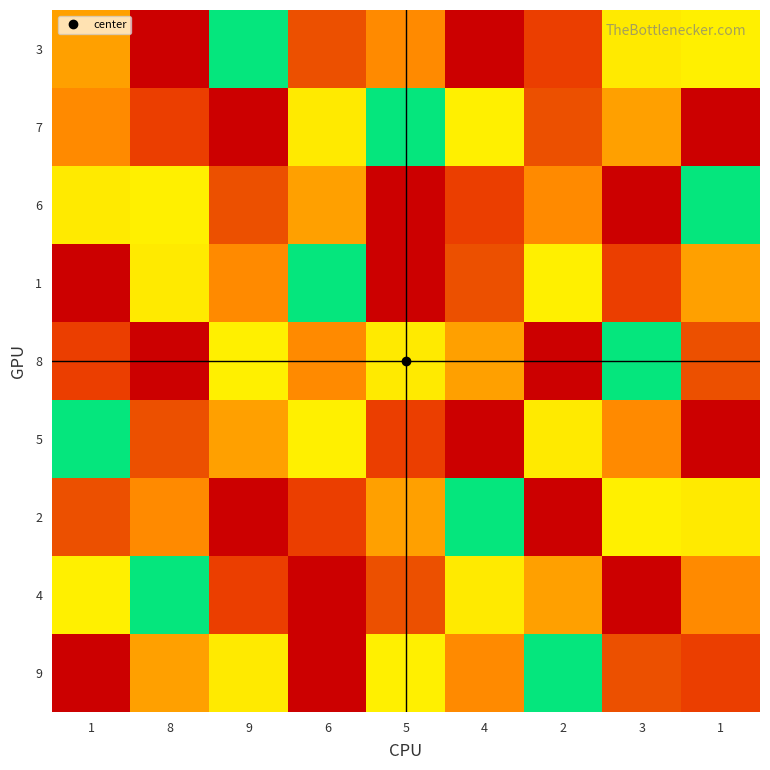

At which category is the sum across all series the highest?

1